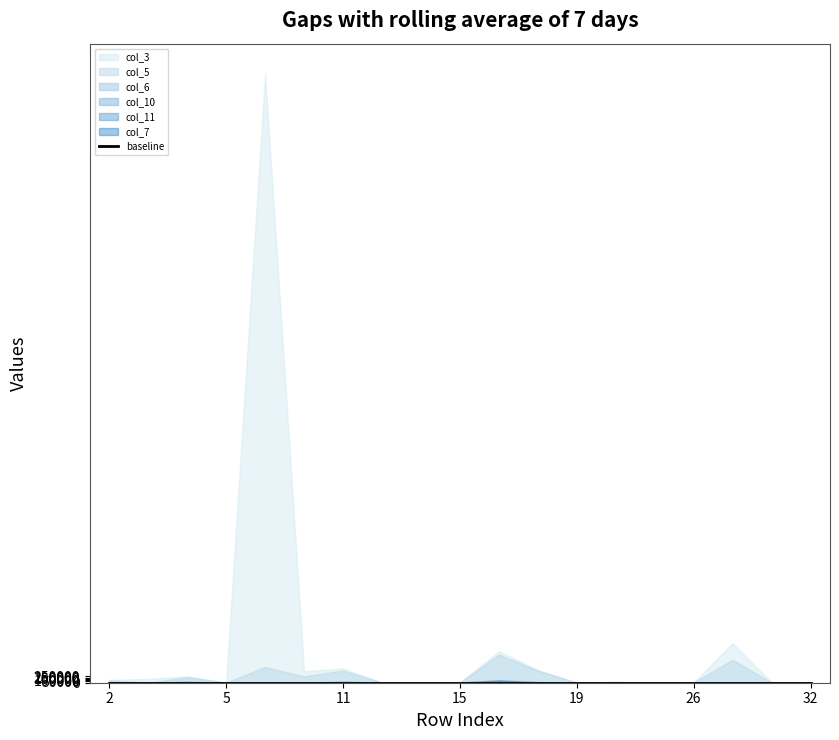

True or false: col_11 and col_5 cross at least once.

True